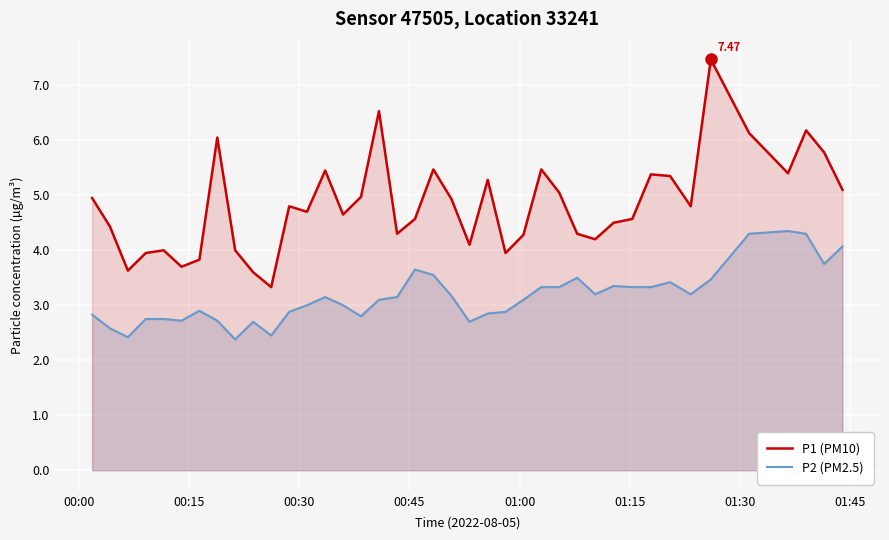

How many data points in P2 (PM2.5) are less than 3?

16